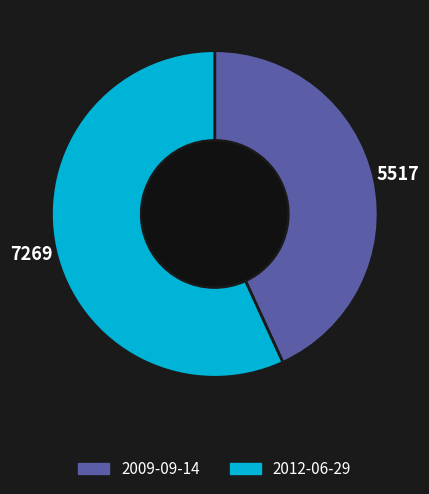

How many segments does this pie chart have?

2